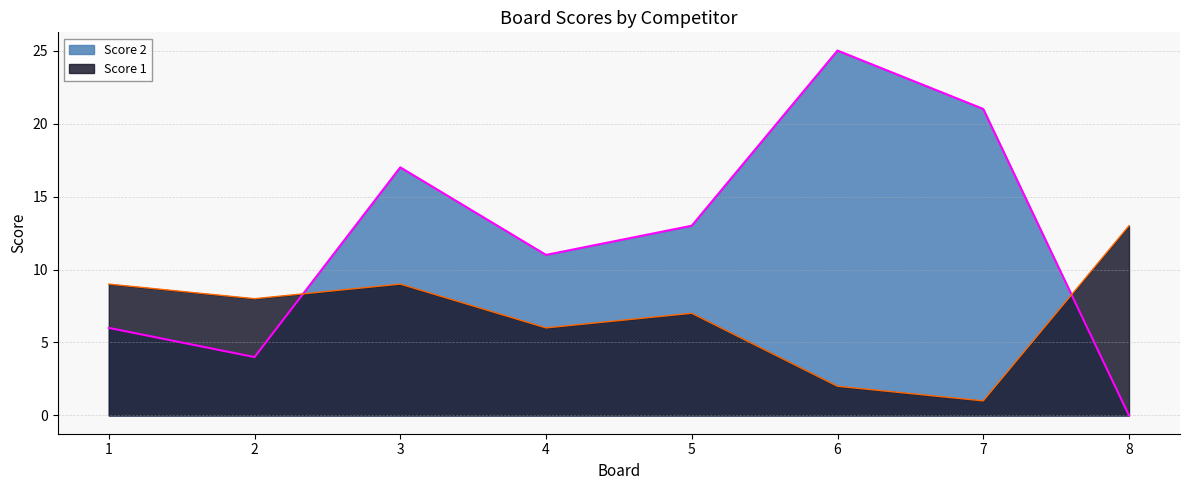

The Score 2 series shows 17 at 4. True or false?

False